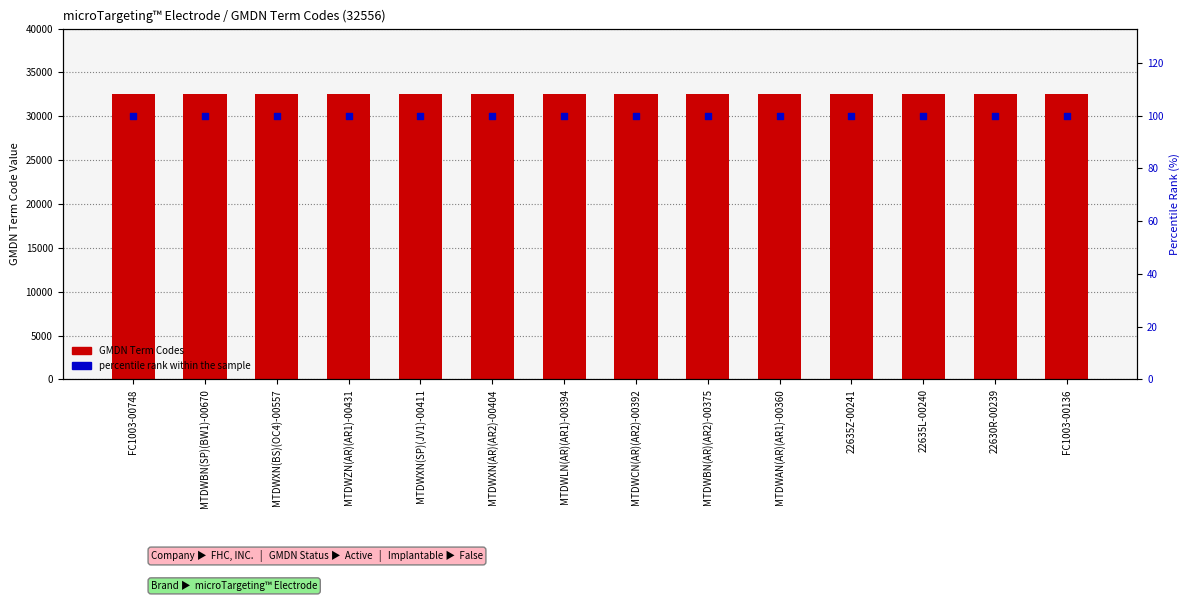

What are all the series names shown in the legend?

GMDN Term Codes, percentile rank within the sample